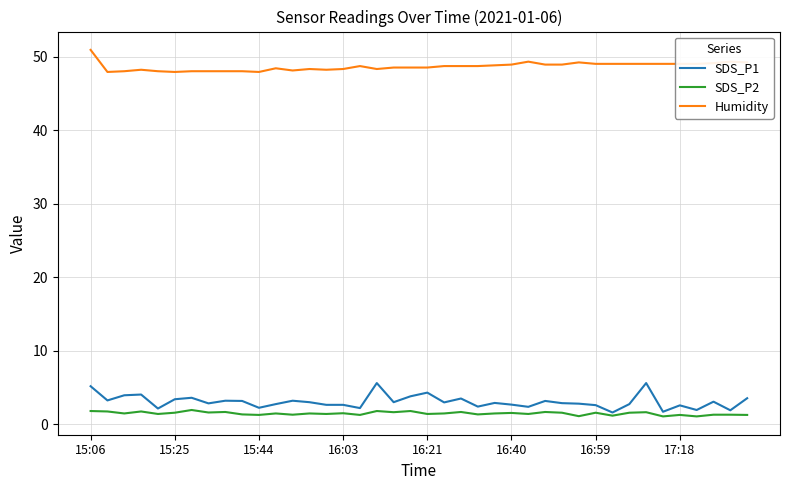

Which series has the largest range (max minus min)?

SDS_P1